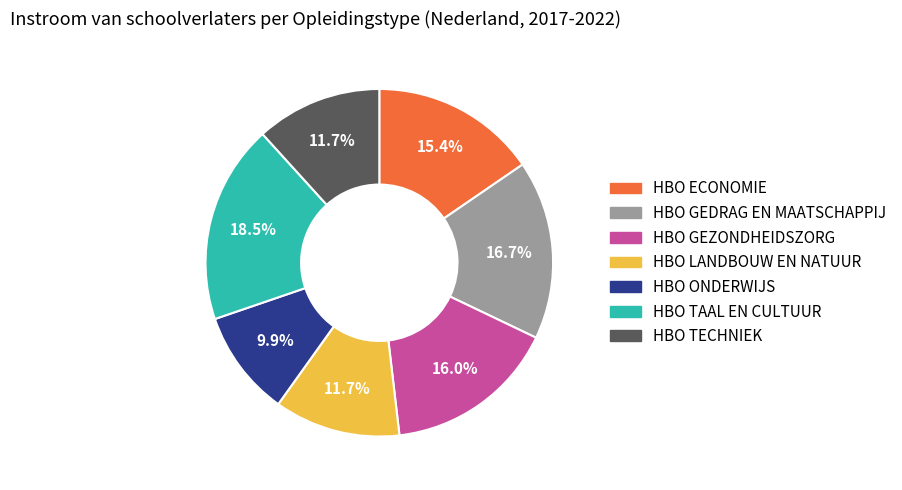

To the nearest percent, what is the difference between the largest and smallest slice percentages?

9%